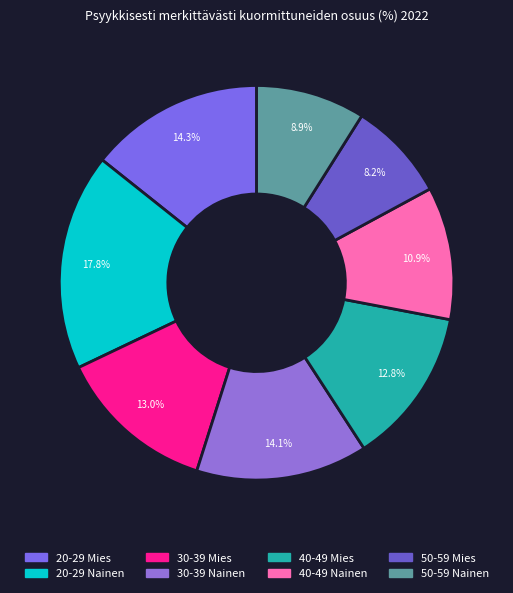

To the nearest percent, what is the combined percentage of 50-59 Nainen and 50-59 Mies?

17%